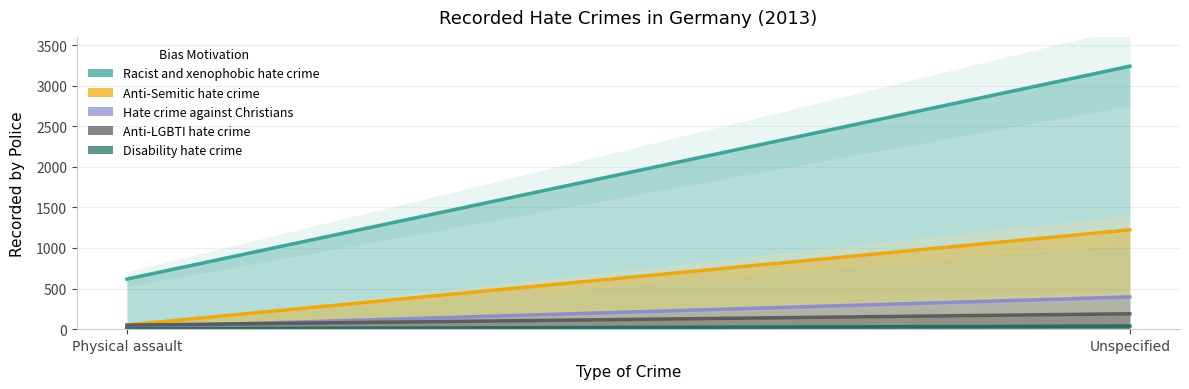

Reading left to right, list all the values displayed in this chart.

Racist and xenophobic hate crime: 617	3239
Anti-Semitic hate crime: 51	1224
Hate crime against Christians: 25	397
Anti-LGBTI hate crime: 50	190
Disability hate crime: 4	38